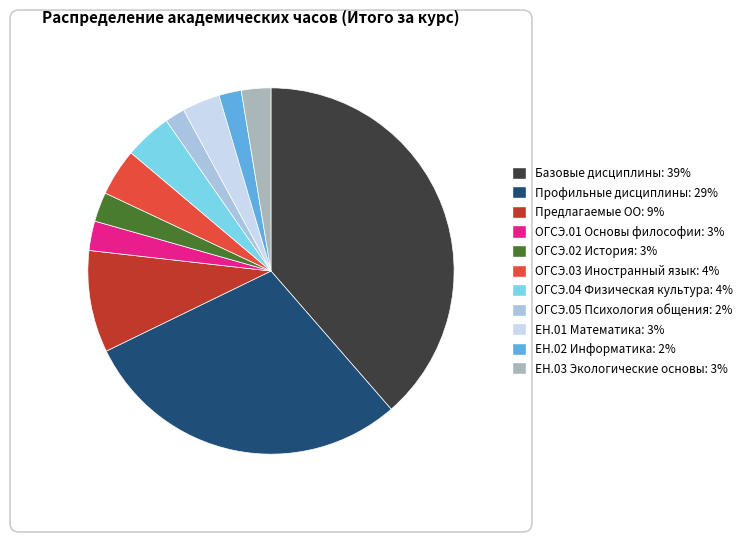

Does any single category account for the majority?

No